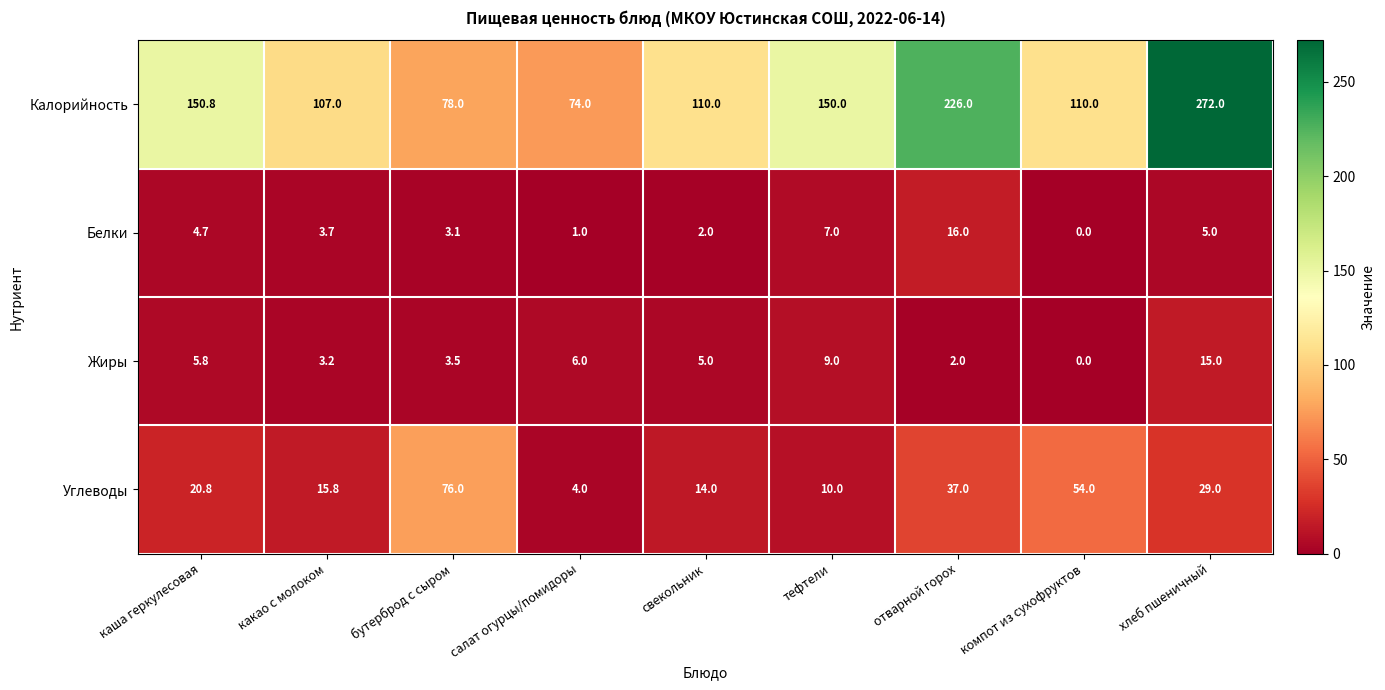

Which label corresponds to the largest value in the chart?

хлеб пшеничный